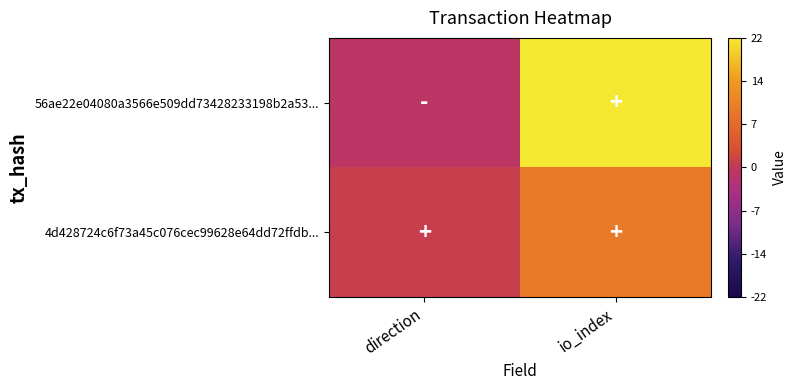

Rank the series by their average value, from highest to lowest.

56ae22e04080a3566e509dd73428233198b2a53..., 4d428724c6f73a45c076cec99628e64dd72ffdb...